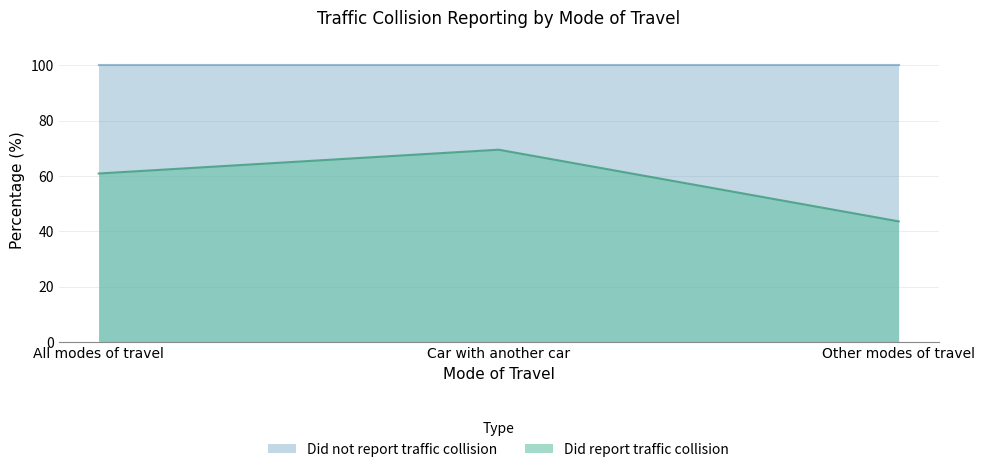

What position from the left is Other modes of travel?

3